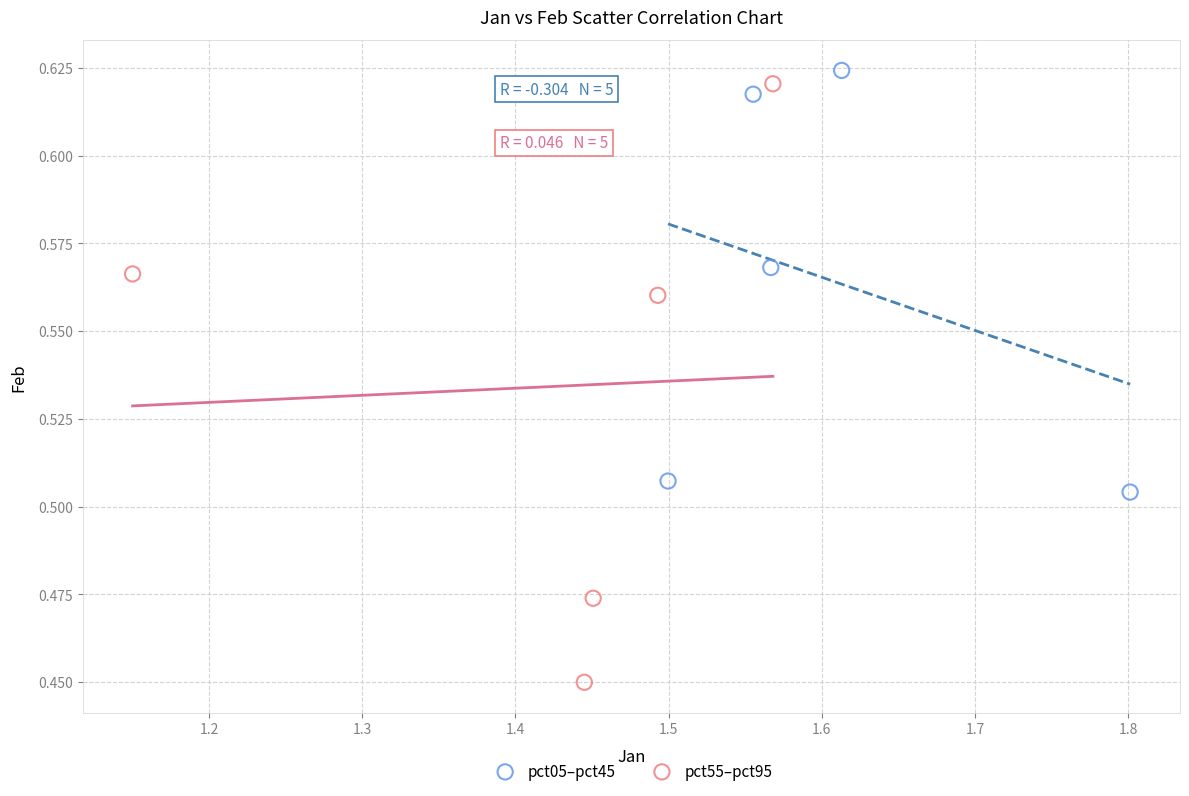

Which series contains the lowest Y value?

pct55–pct95